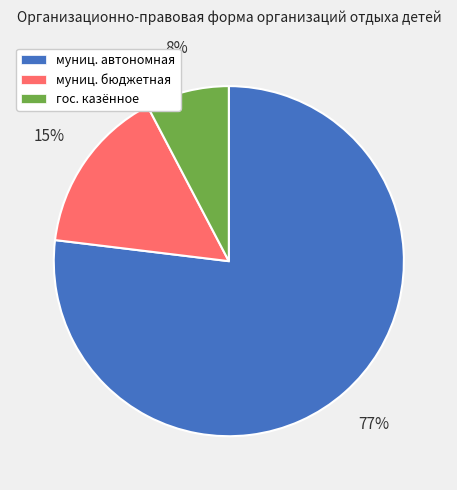

Do муниц. бюджетная and гос. казённое together represent more than half of the pie?

No